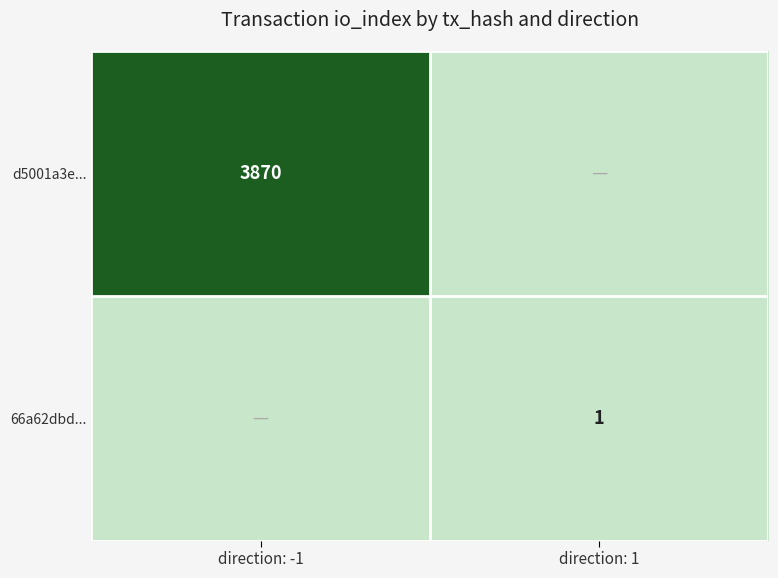

The d5001a3e... series shows 5726 at direction: -1. True or false?

False